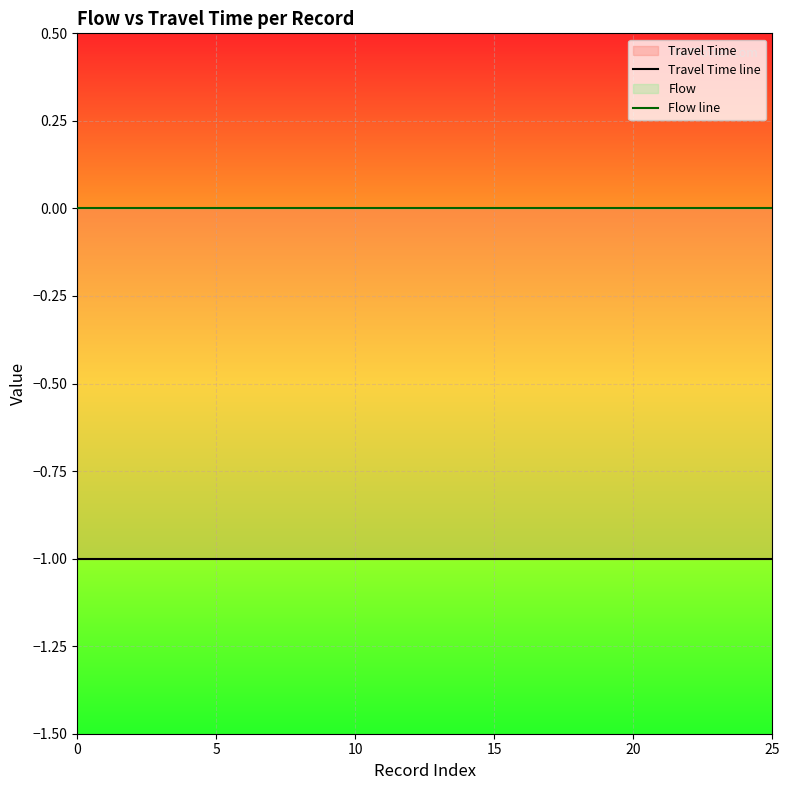

True or false: Flow line and Travel Time line intersect in this chart.

False